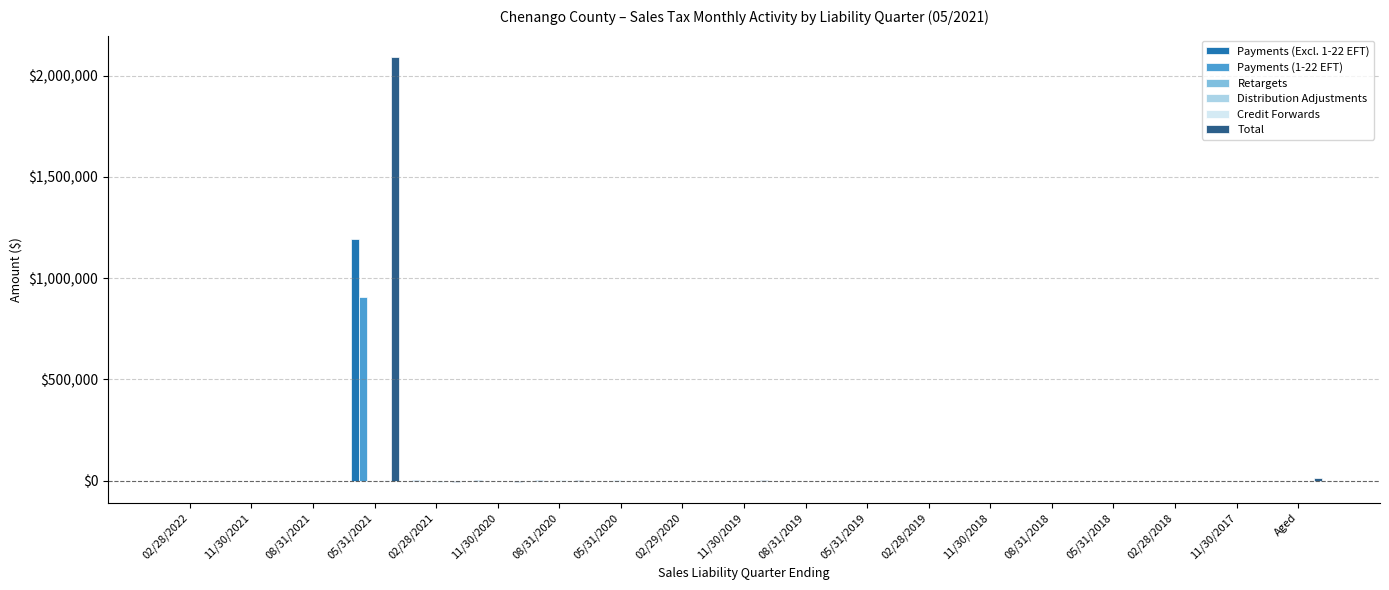

Is it true that Payments (1-22 EFT) equals 0.0 at Aged?

True